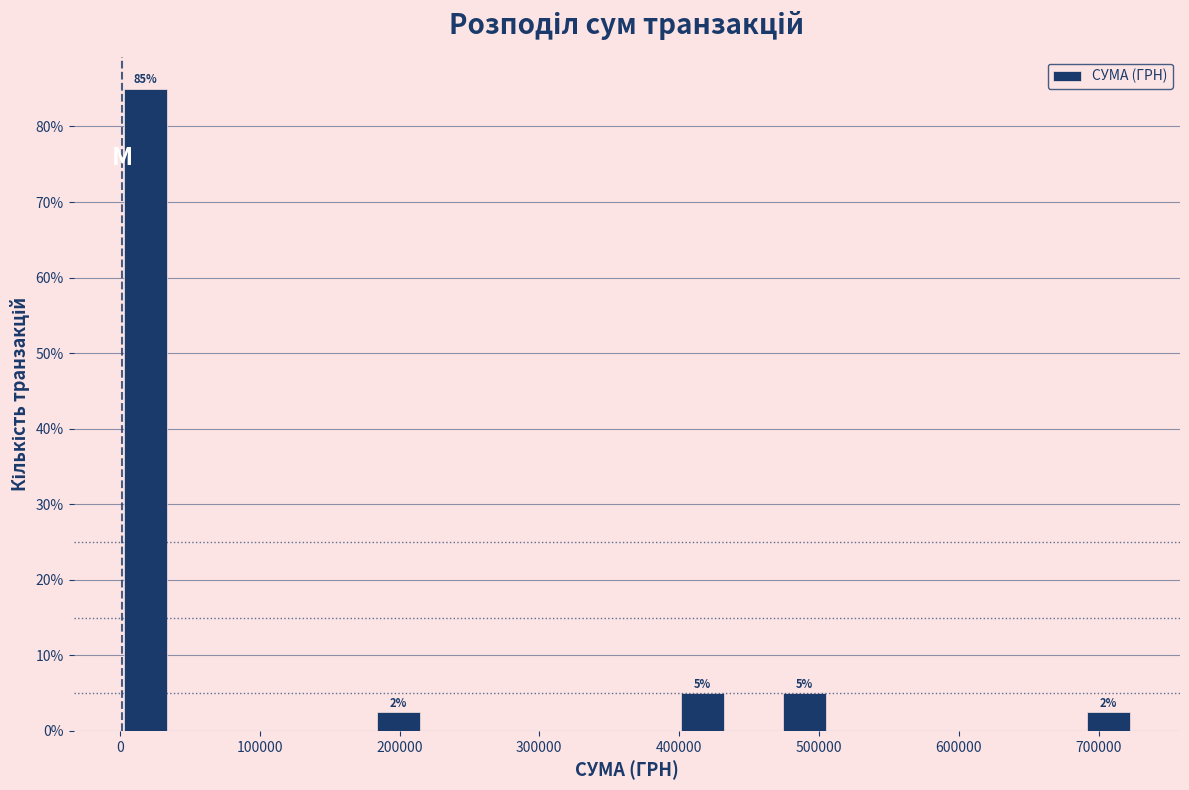

Around what value on the x-axis is the tallest bar? Give the approximate position of its centre, as read against the axis.

20000